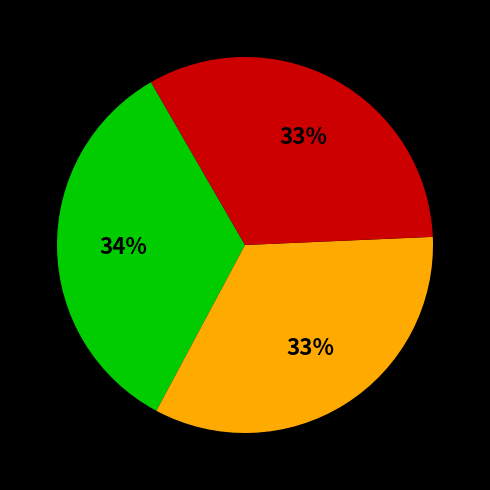

Is there a majority slice in this chart?

No